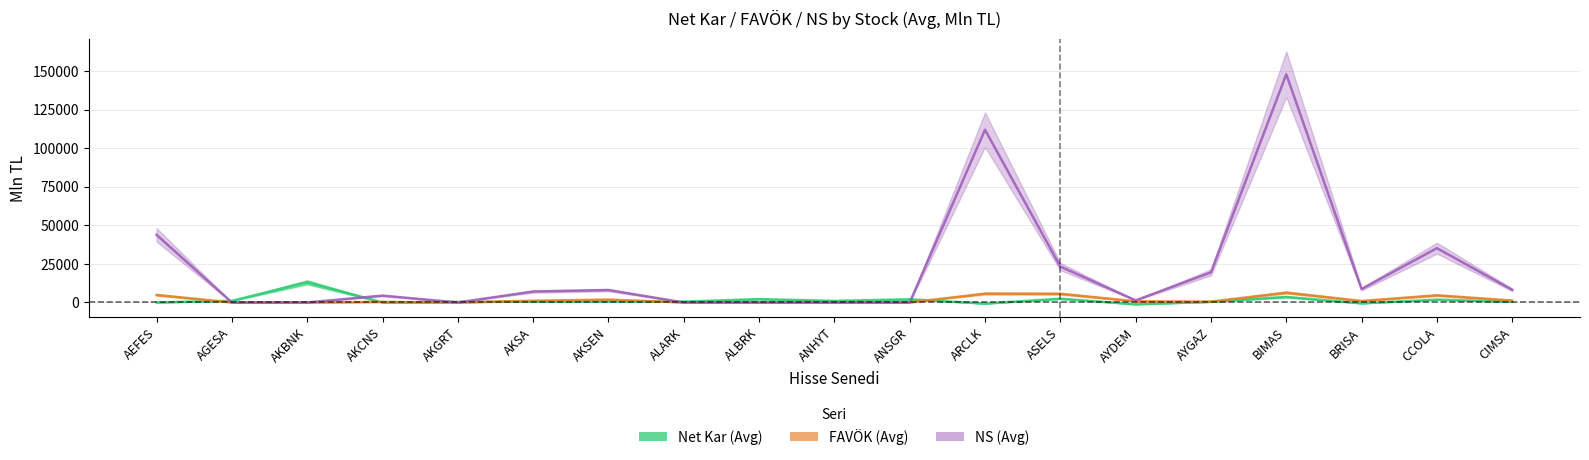

What is the difference between the second highest and minimum values in the Net Kar (Avg) series?

4754.1